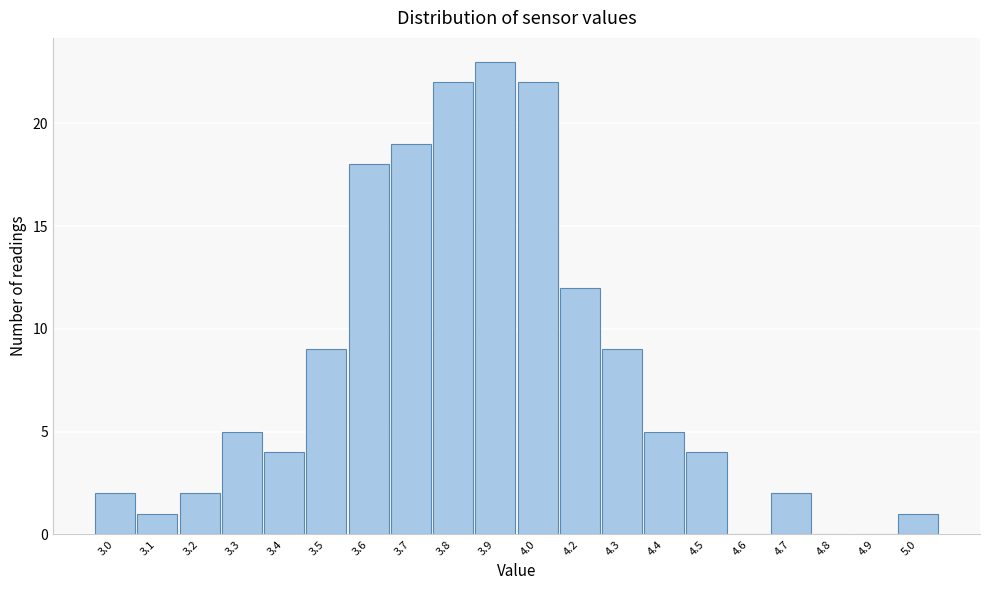

Reading left to right, transcribe all the data shown in this chart.

3.0=2	3.1=1	3.2=2	3.3=5	3.4=4	3.5=9	3.6=18	3.7=19	3.8=22	3.9=23	4.0=22	4.2=12	4.3=9	4.4=5	4.5=4	4.6=0	4.7=2	4.8=0	4.9=0	5.0=1